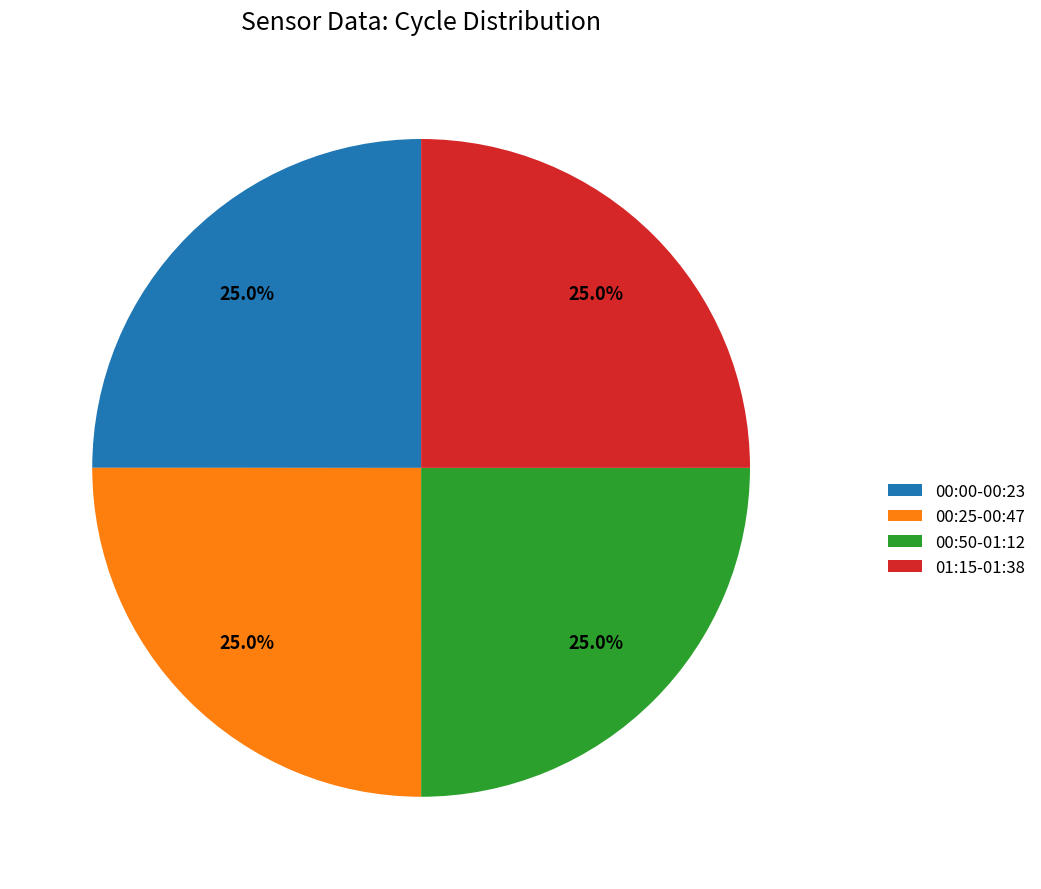

What is the ratio of the value at 00:00-00:23 to the value at 00:50-01:12?

1.0